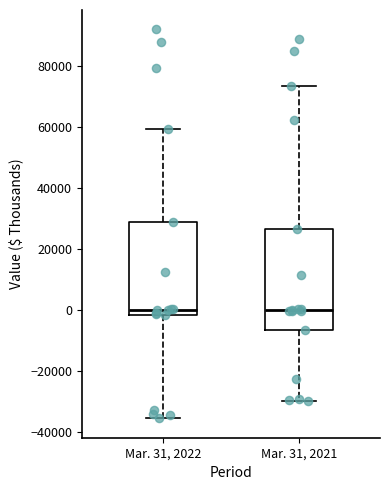

Where does the upper whisker of the box for Mar. 31, 2022 end on the y-axis? The values are not printed on the chart, so give them approximately, as read against the axis.

60000